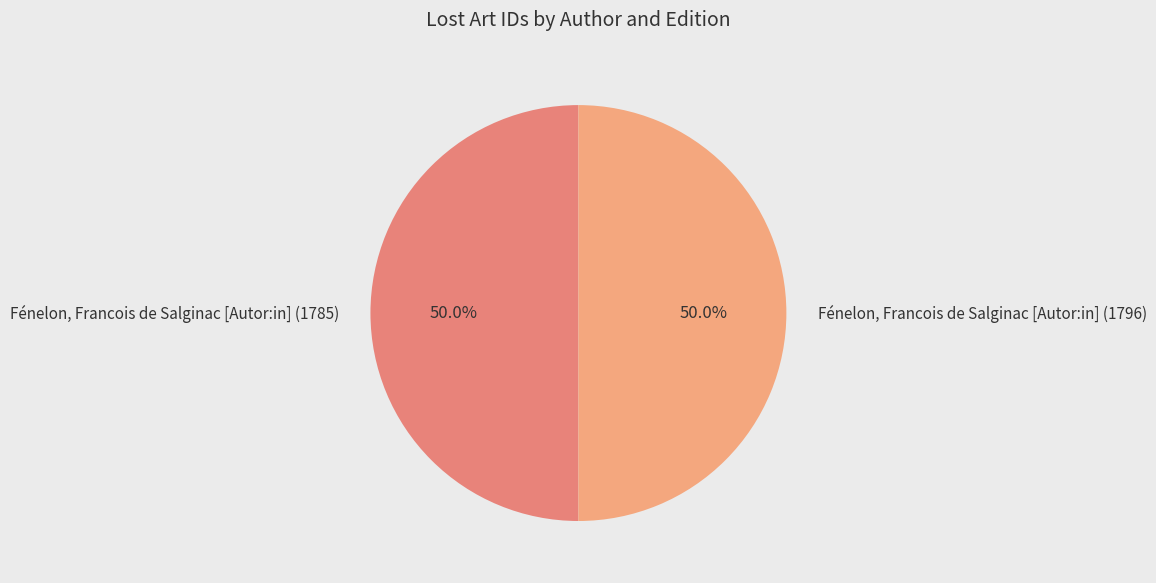

To the nearest percent, what is the combined percentage of Fénelon, Francois de Salginac [Autor:in] (1785) and Fénelon, Francois de Salginac [Autor:in] (1796)?

100%